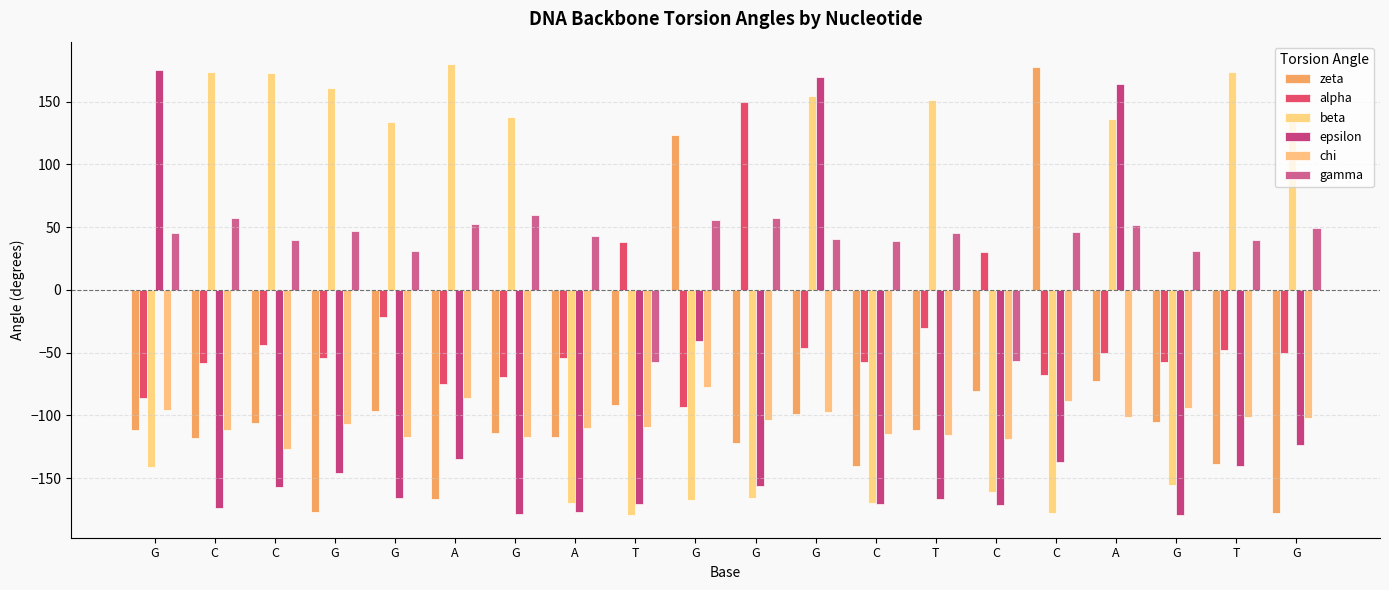

What is the sum of all beta values?

224.4